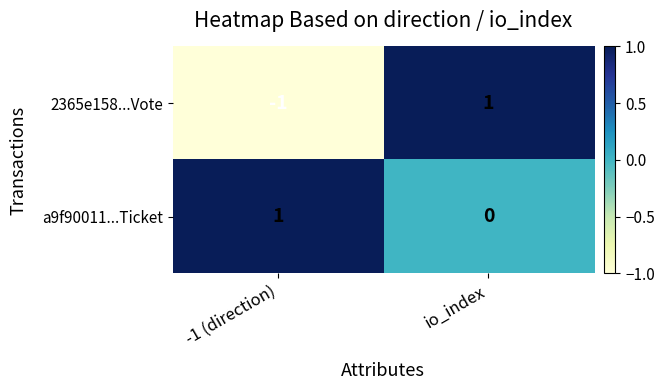

At which label is a9f90011...Ticket closest to 0?

io_index